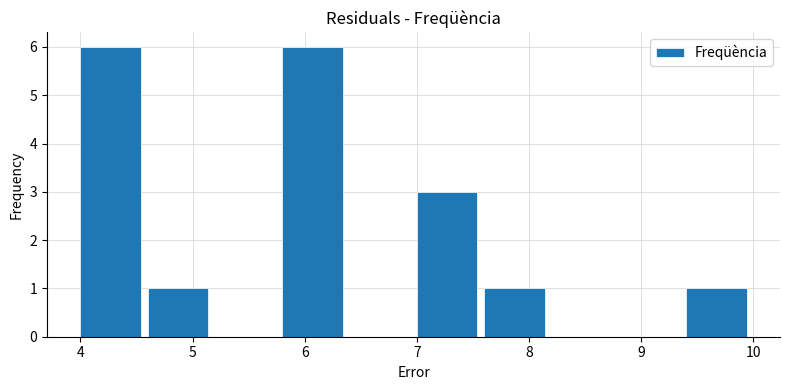

Reading left to right, transcribe this chart: for each bar, give the range it covers on the x-axis and its height. The values are not printed on the chart, so give them approximately, as read against the axis.

4.0 to 4.6: 6
4.6 to 5.2: 1
5.2 to 5.8: 0
5.8 to 6.4: 6
6.4 to 7.0: 0
7.0 to 7.6: 3
7.6 to 8.2: 1
8.2 to 8.8: 0
8.8 to 9.4: 0
9.4 to 10.0: 1